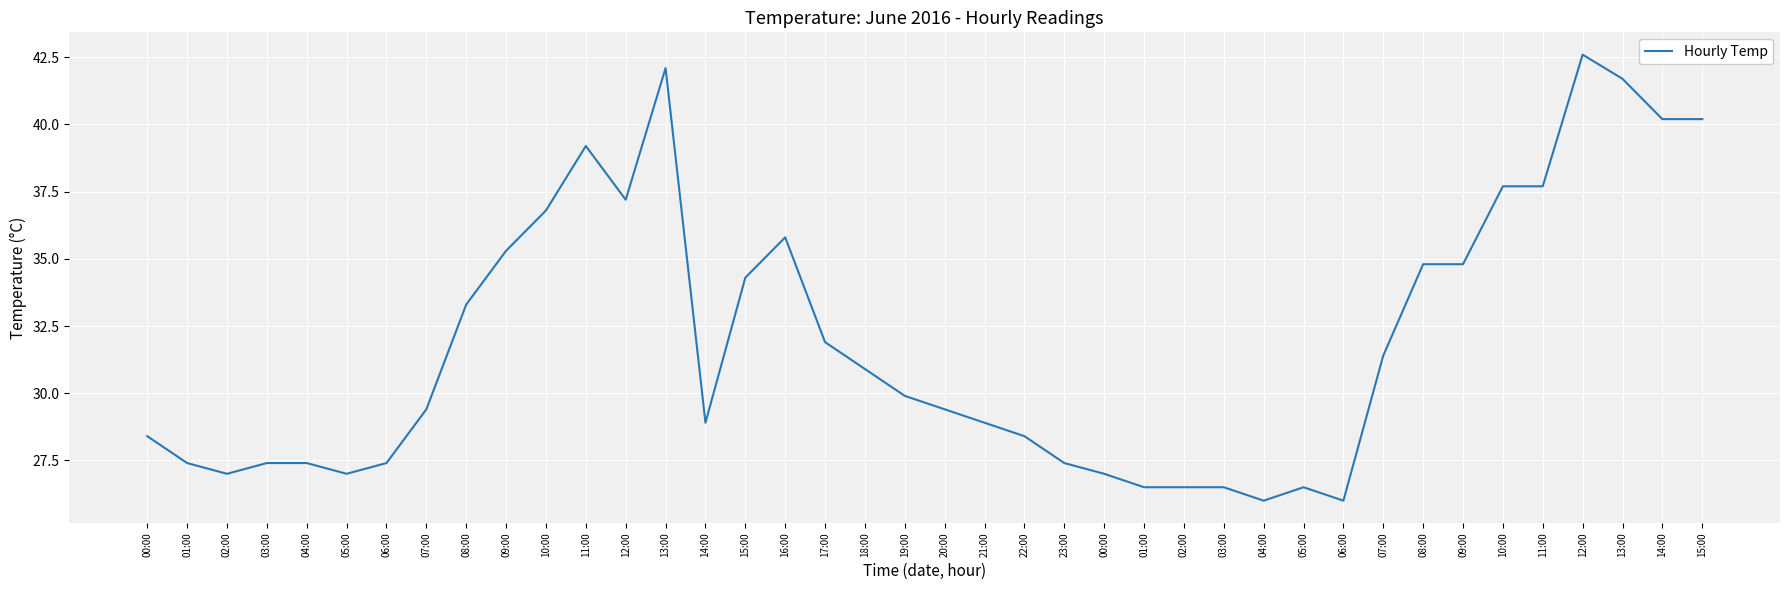

What is the difference between the values at 10:00 and 02:00?

10.3